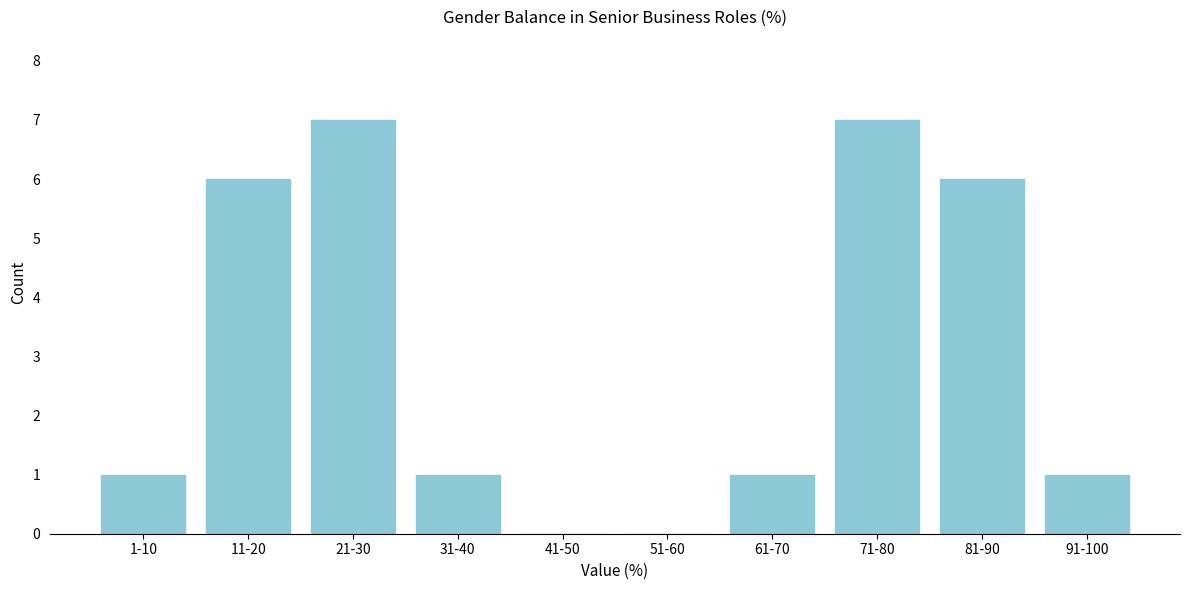

Reading right to left, transcribe all the data shown in this chart.

91-100=1	81-90=6	71-80=7	61-70=1	51-60=0	41-50=0	31-40=1	21-30=7	11-20=6	1-10=1